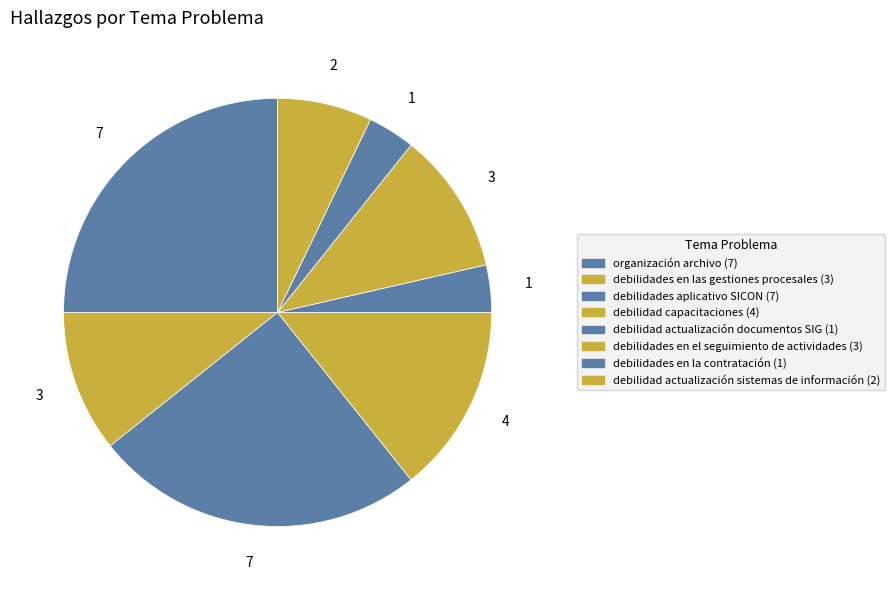

Count the number of slices in the pie.

8